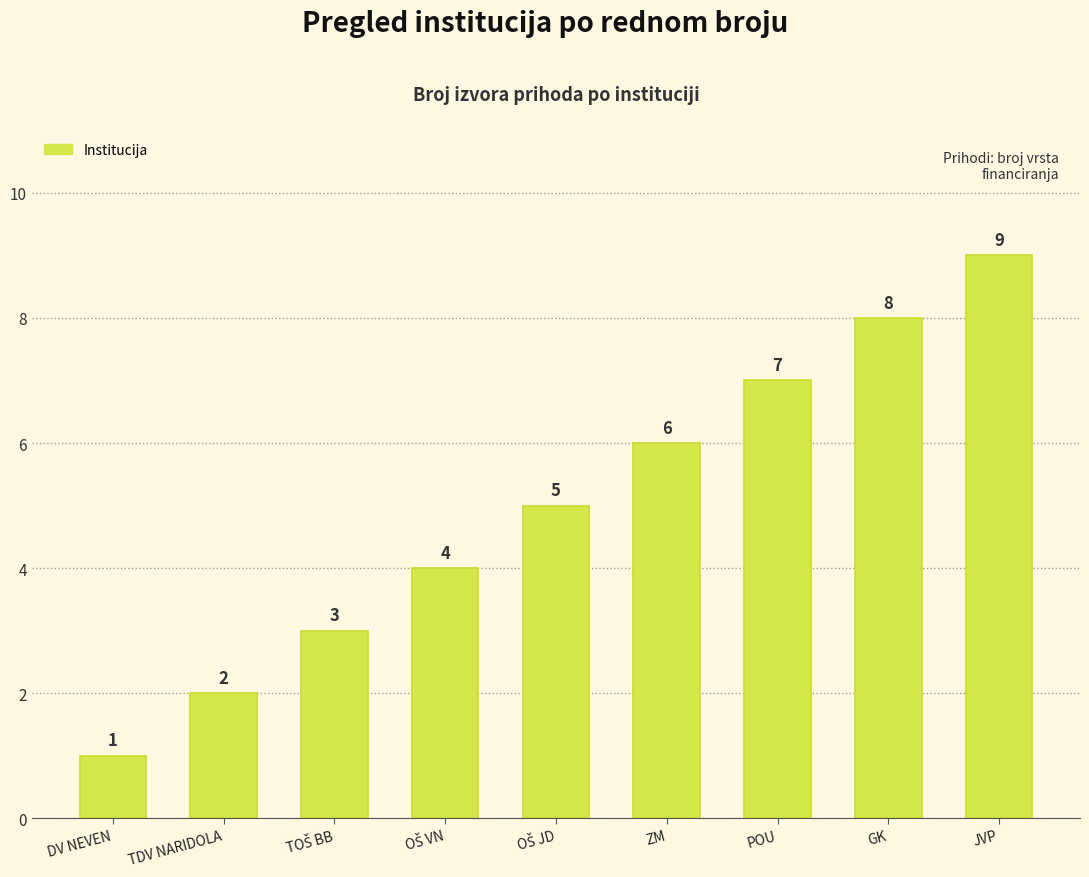

How many series are shown in this chart?

1